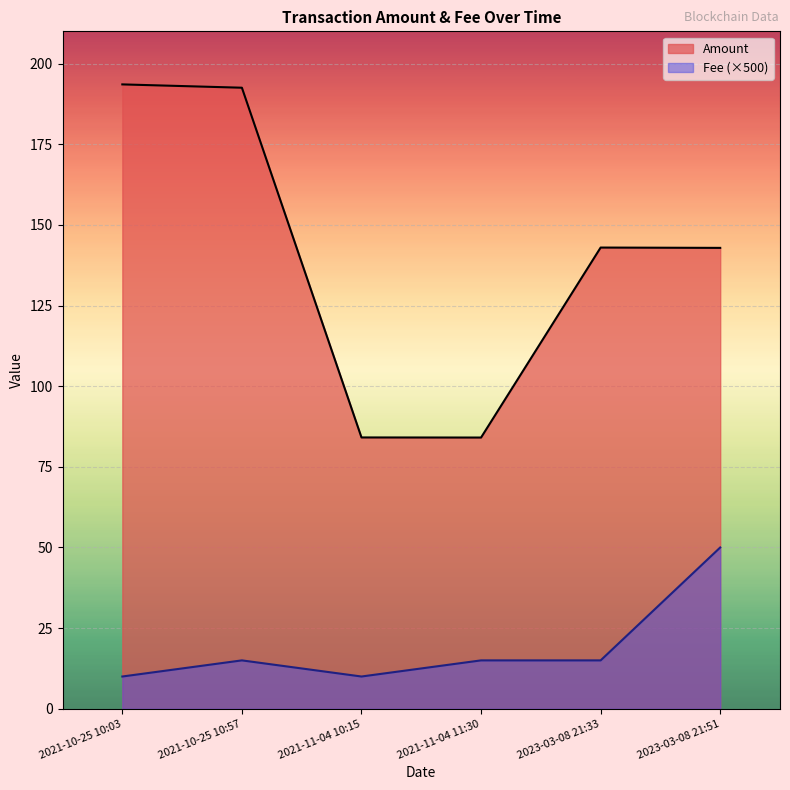

At which category does Fee reach its first local valley?

2021-11-04 10:15